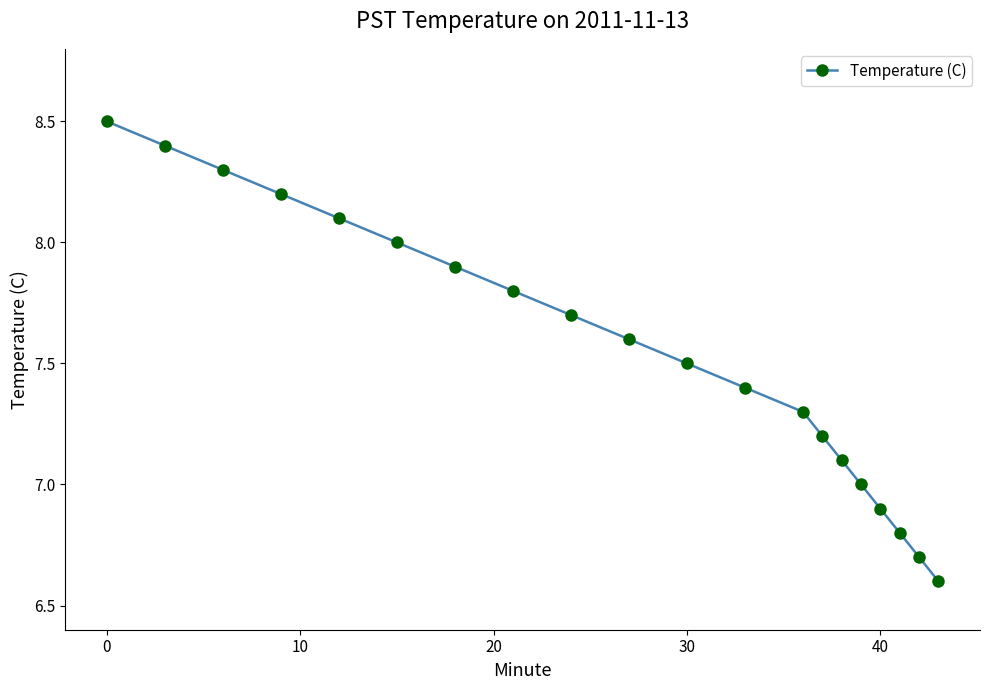

True or false: there are more than 1 points higher than both neighbors.

False